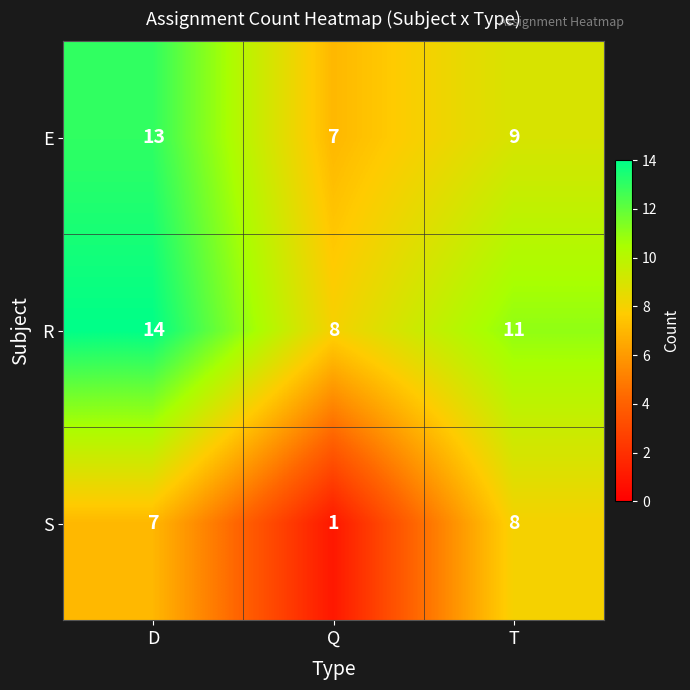

At which category does the chart reach its peak across all series?

D